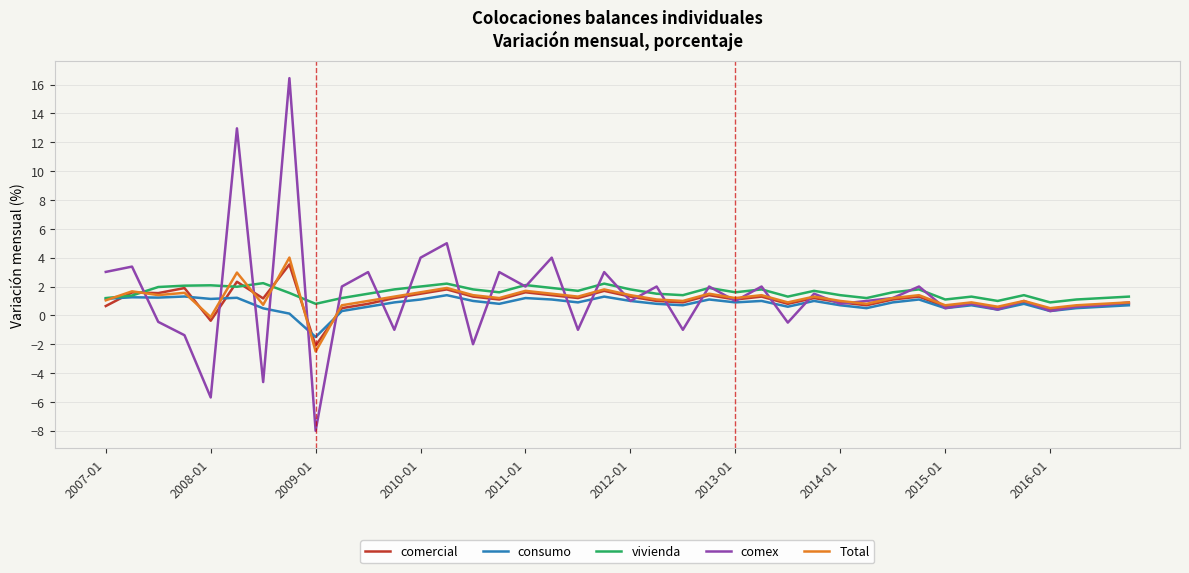

What is the smallest value displayed?

-8.0